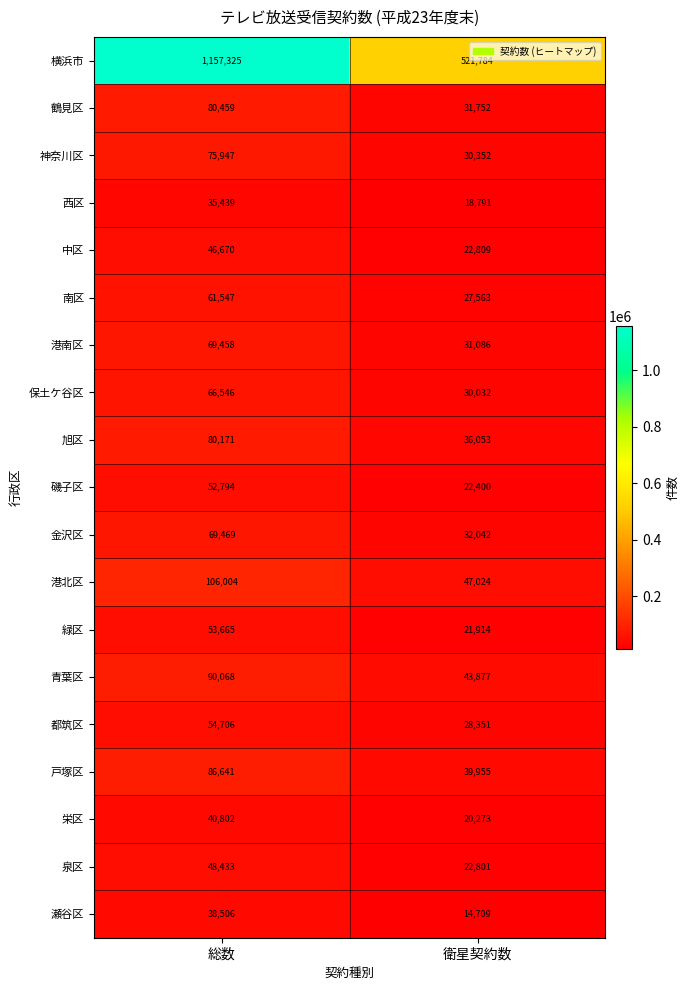

Read the 中区 value at 衛星契約数, to the nearest 50.

22800